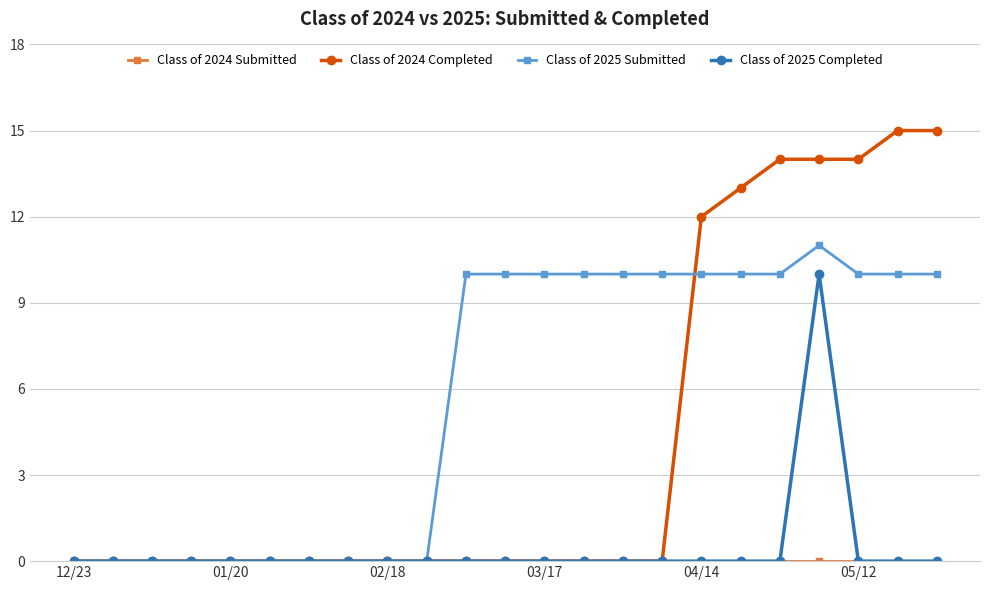

At how many categories does at least one series exceed 8?

13